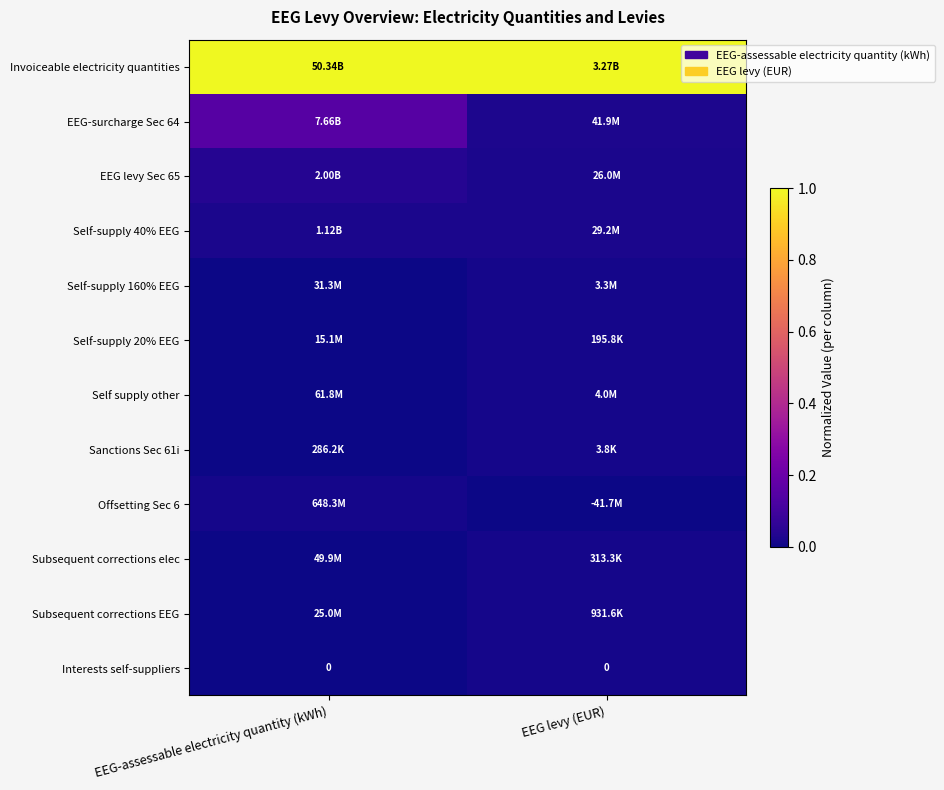

How many positive values does the Offsetting Sec 6 series have?

1